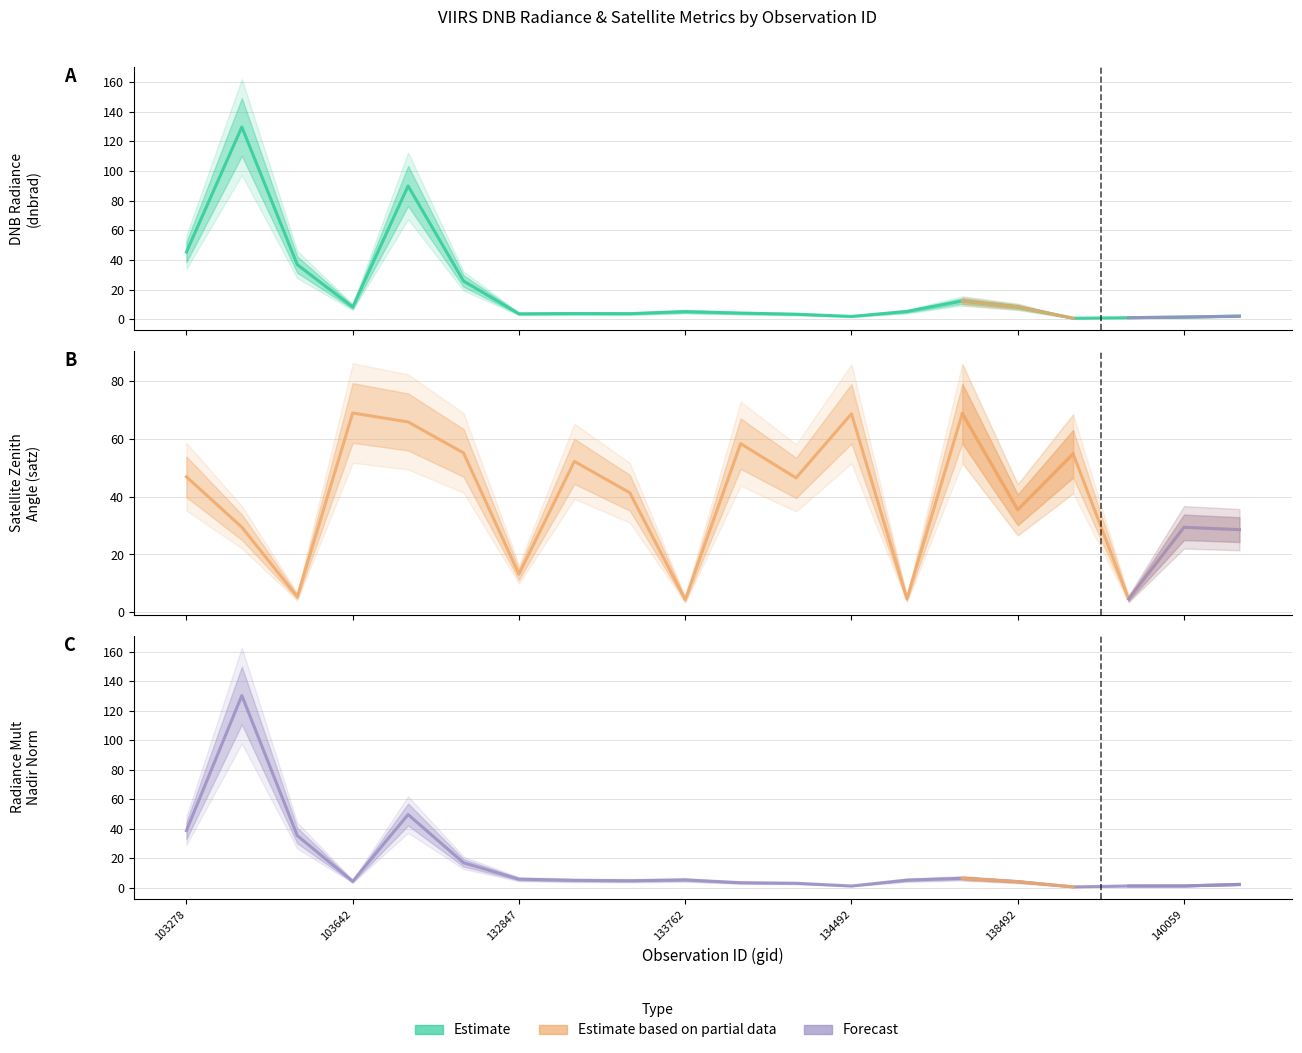

Which category has the lowest value across all series?

139283